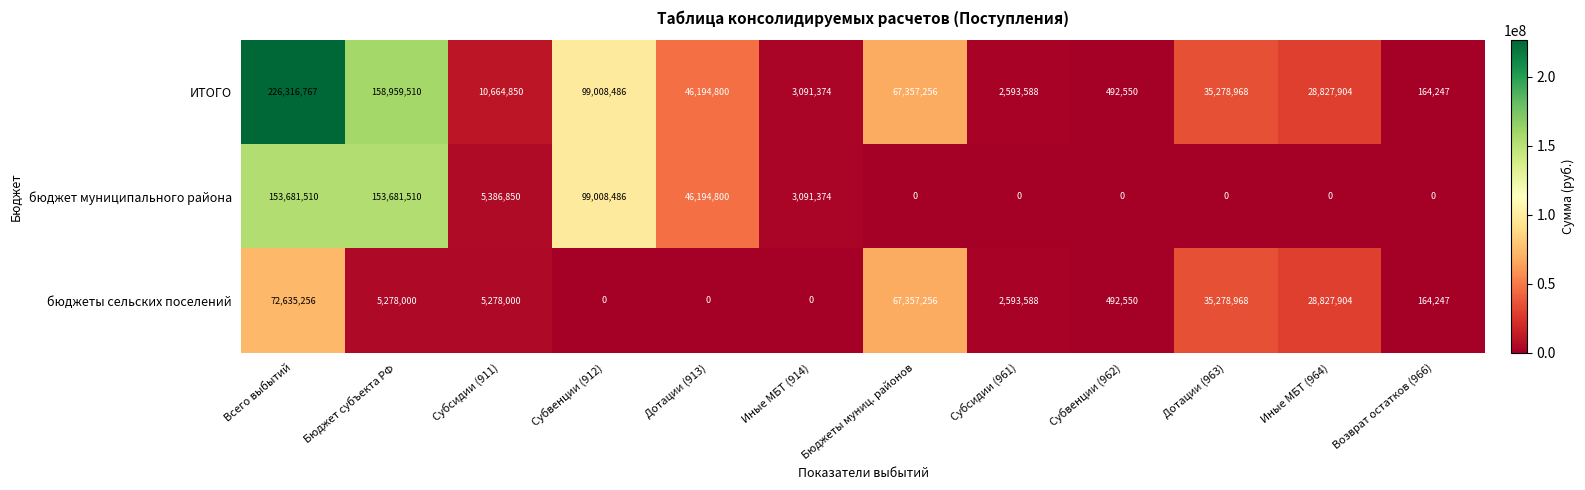

How many categories are shown in the chart?

12